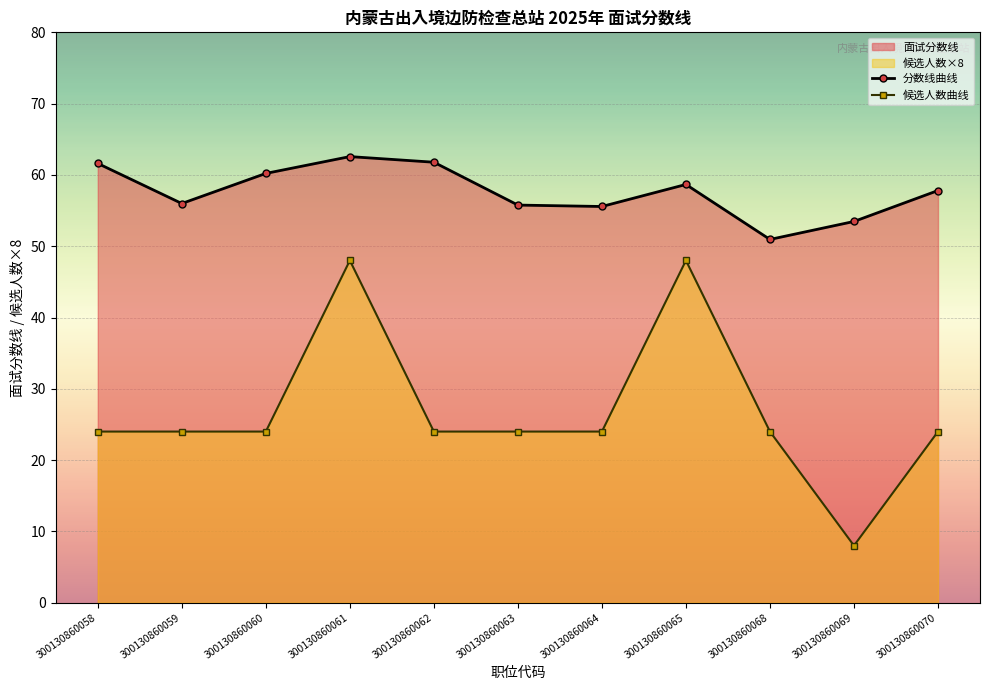

Where does the 分数线曲线 series first go above 57?

300130860058